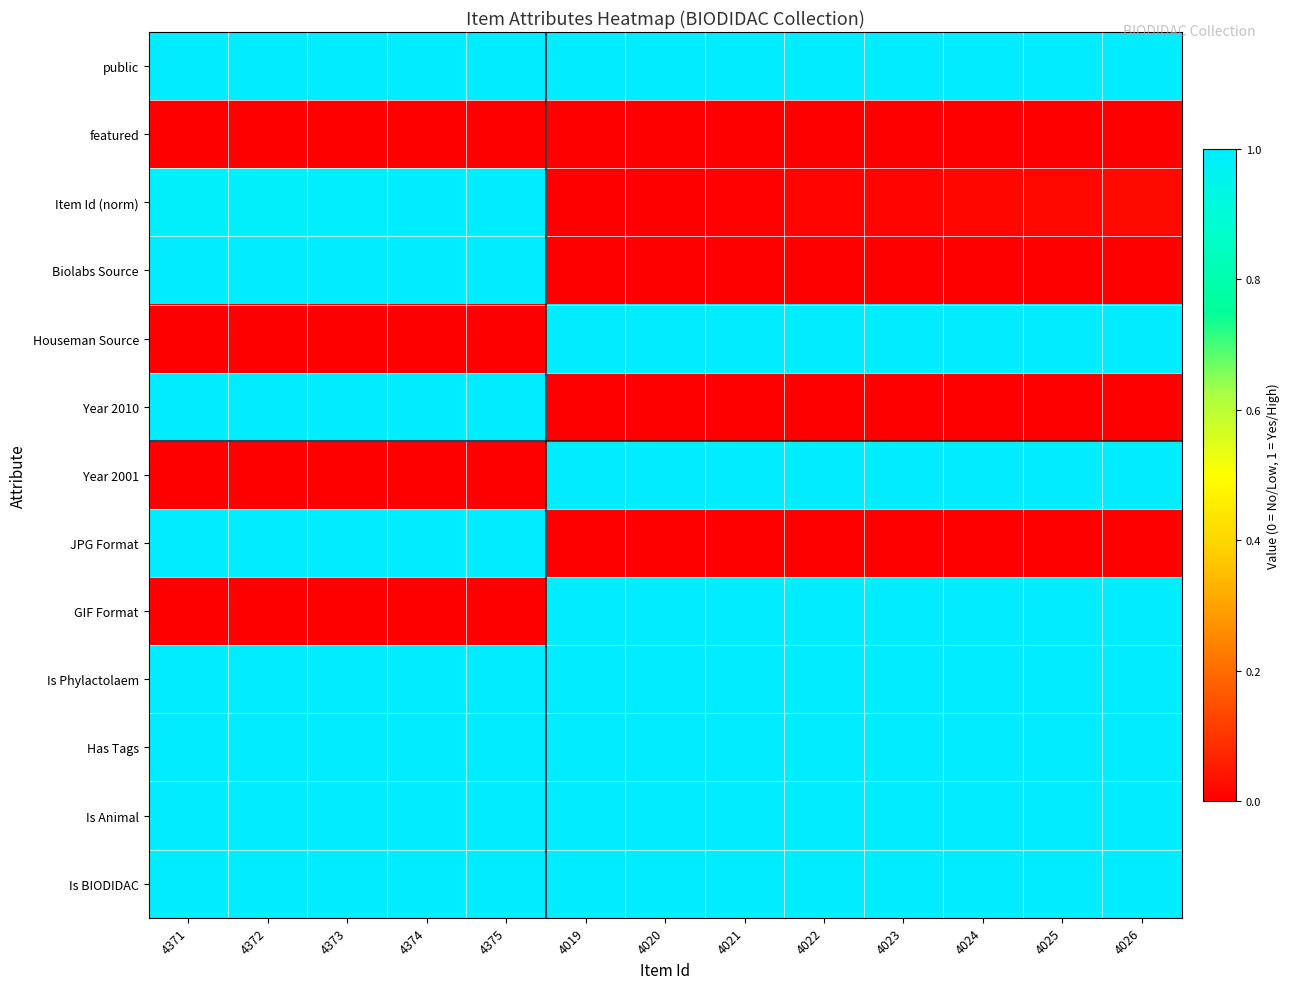

At which category is the sum across all series the highest?

4375